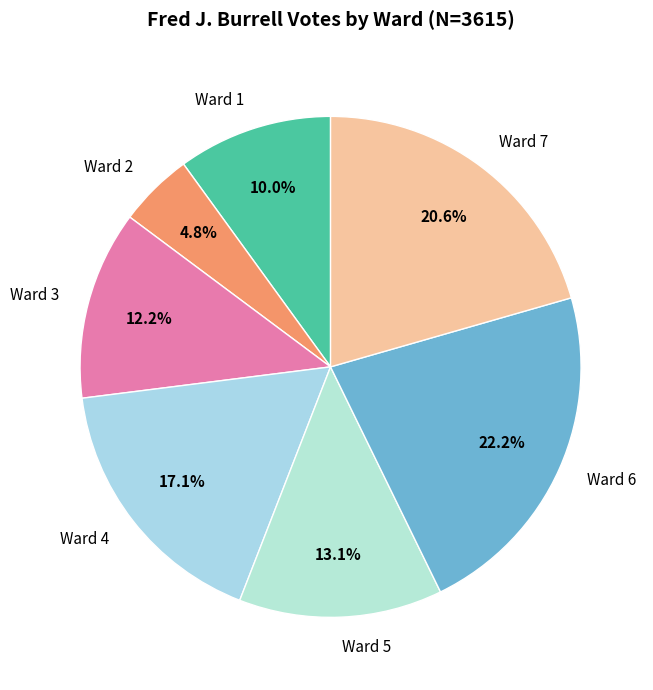

Rank the categories by value from highest to lowest.

Ward 6, Ward 7, Ward 4, Ward 5, Ward 3, Ward 1, Ward 2